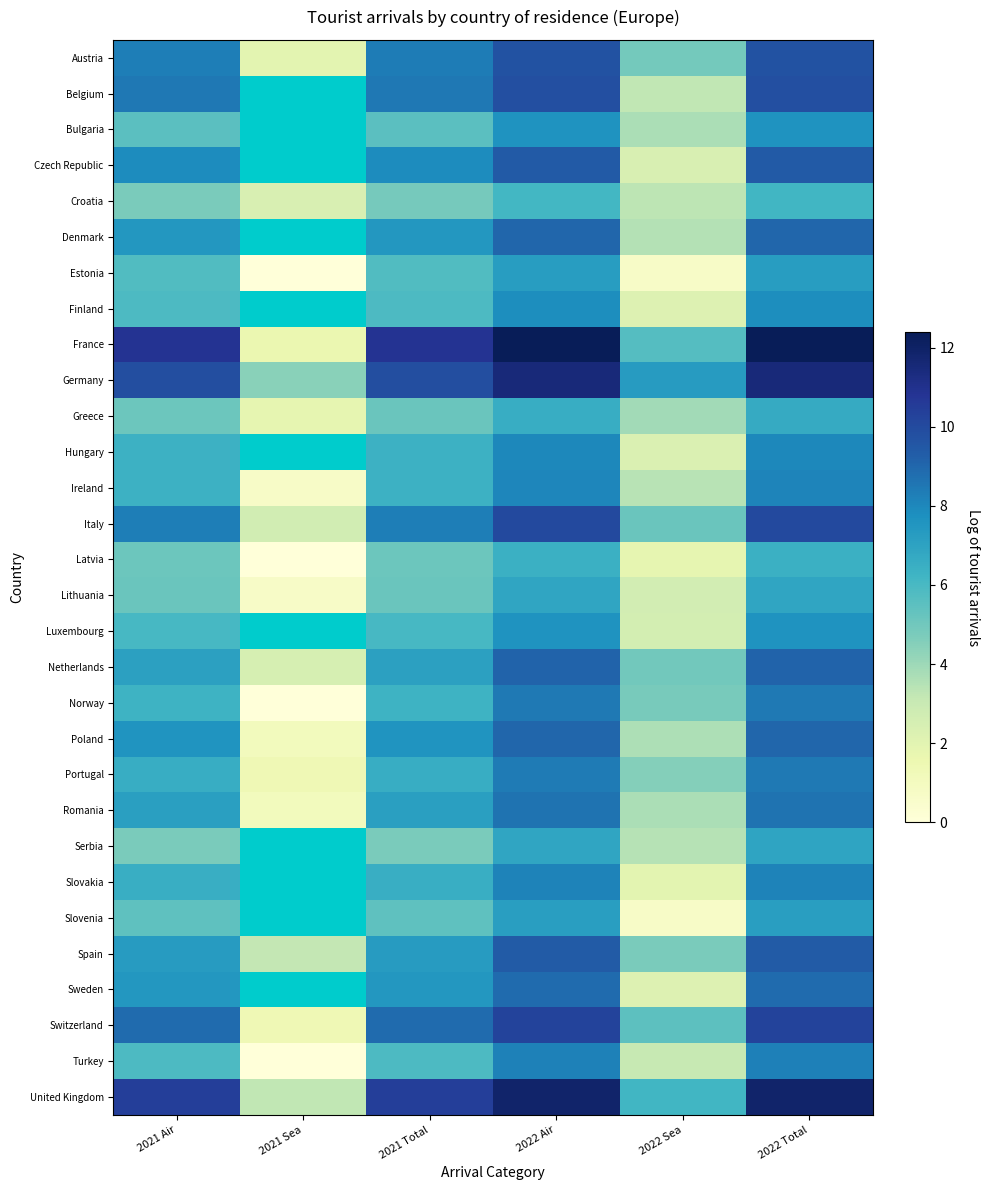

Rank the categories by Romania value from highest to lowest.

2022 Total, 2022 Air, 2021 Total, 2021 Air, 2022 Sea, 2021 Sea